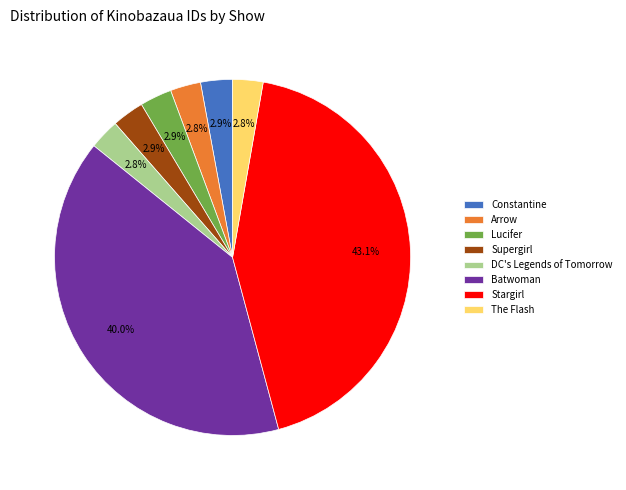

To the nearest percent, what is the difference between the Stargirl and Constantine slice percentages?

40%